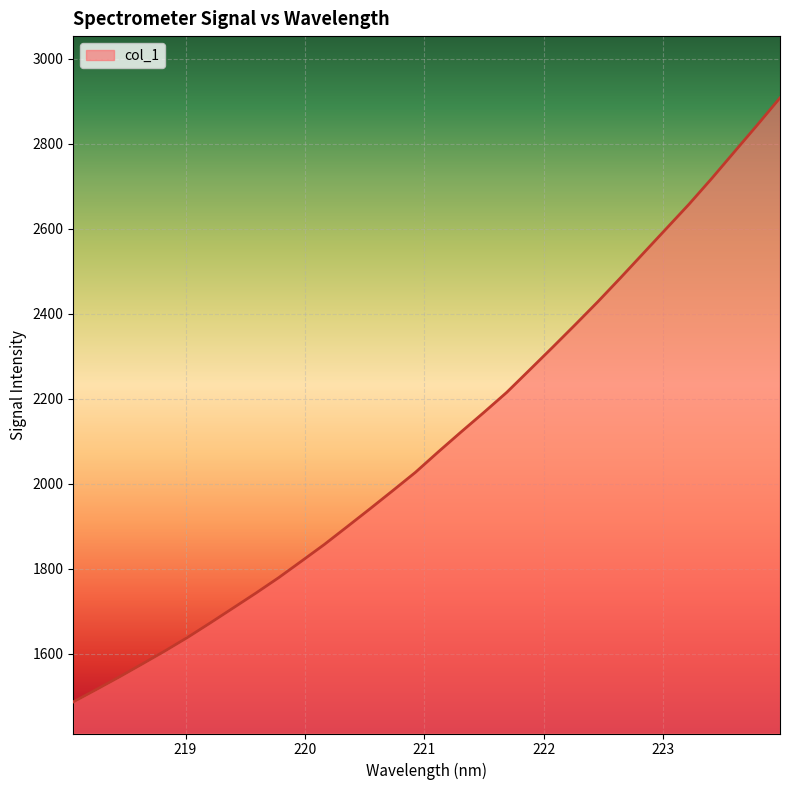

What is the maximum value shown in the chart?

2907.3